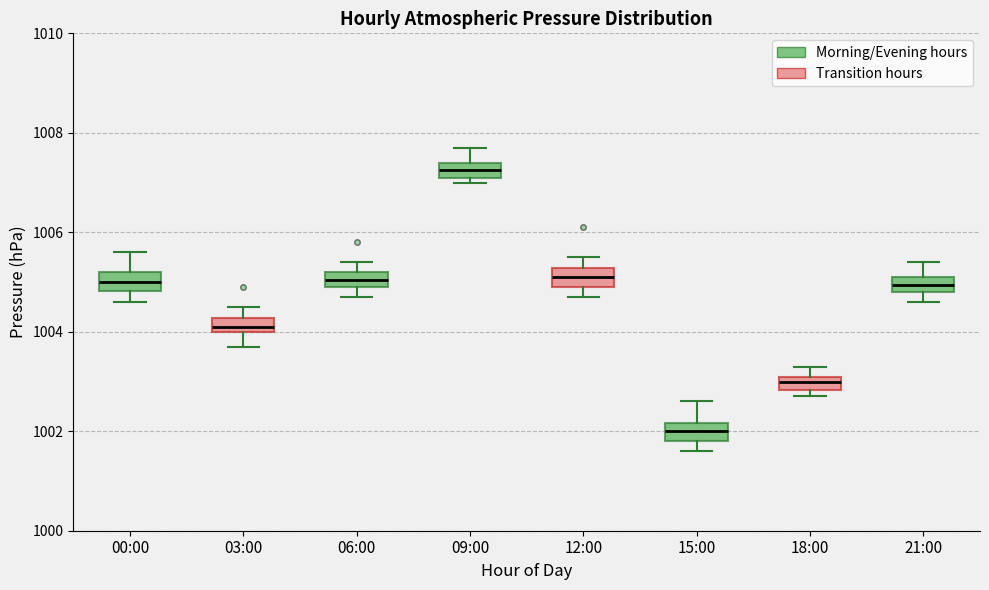

Where does the upper whisker of the box for 12:00 end on the y-axis? The values are not printed on the chart, so give them approximately, as read against the axis.

1005.6